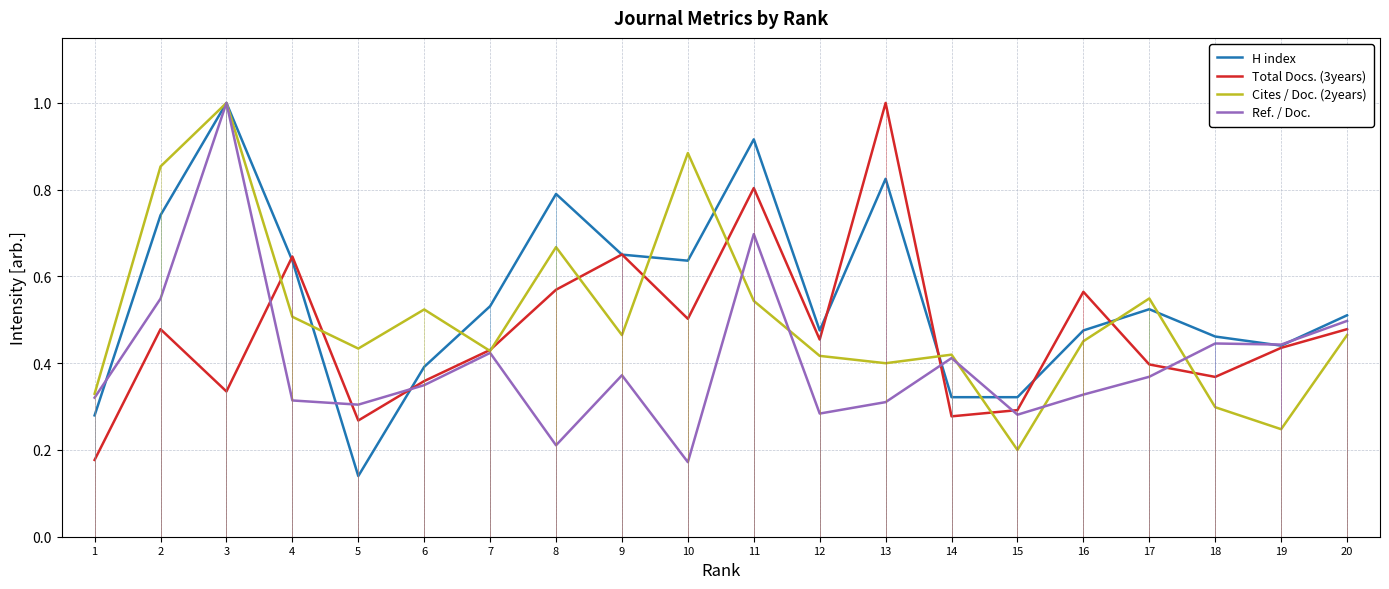

Reading right to left, transcribe all the data shown in this chart.

H index: 20=0.5	19=0.4	18=0.5	17=0.5	16=0.5	15=0.3	14=0.3	13=0.8	12=0.5	11=0.9	10=0.6	9=0.7	8=0.8	7=0.5	6=0.4	5=0.1	4=0.6	3=1.0	2=0.7	1=0.3
Total Docs. (3years): 20=0.5	19=0.4	18=0.4	17=0.4	16=0.6	15=0.3	14=0.3	13=1.0	12=0.5	11=0.8	10=0.5	9=0.7	8=0.6	7=0.4	6=0.4	5=0.3	4=0.6	3=0.3	2=0.5	1=0.2
Cites / Doc. (2years): 20=0.5	19=0.2	18=0.3	17=0.5	16=0.5	15=0.2	14=0.4	13=0.4	12=0.4	11=0.5	10=0.9	9=0.5	8=0.7	7=0.4	6=0.5	5=0.4	4=0.5	3=1.0	2=0.9	1=0.3
Ref. / Doc.: 20=0.5	19=0.4	18=0.4	17=0.4	16=0.3	15=0.3	14=0.4	13=0.3	12=0.3	11=0.7	10=0.2	9=0.4	8=0.2	7=0.4	6=0.3	5=0.3	4=0.3	3=1.0	2=0.5	1=0.3